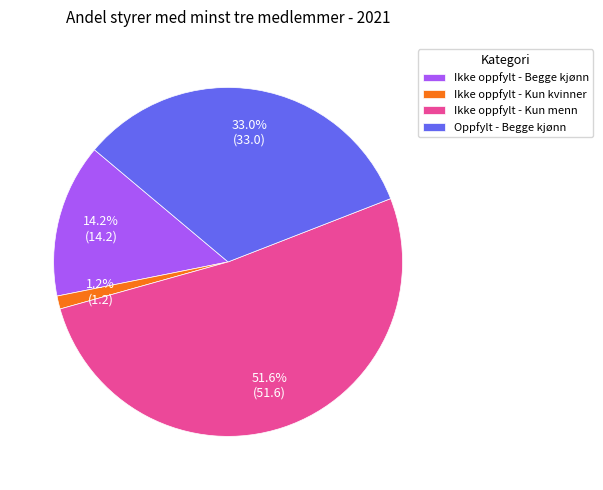

True or false: Ikke oppfylt - Kun menn accounts for 52% of the total.

True